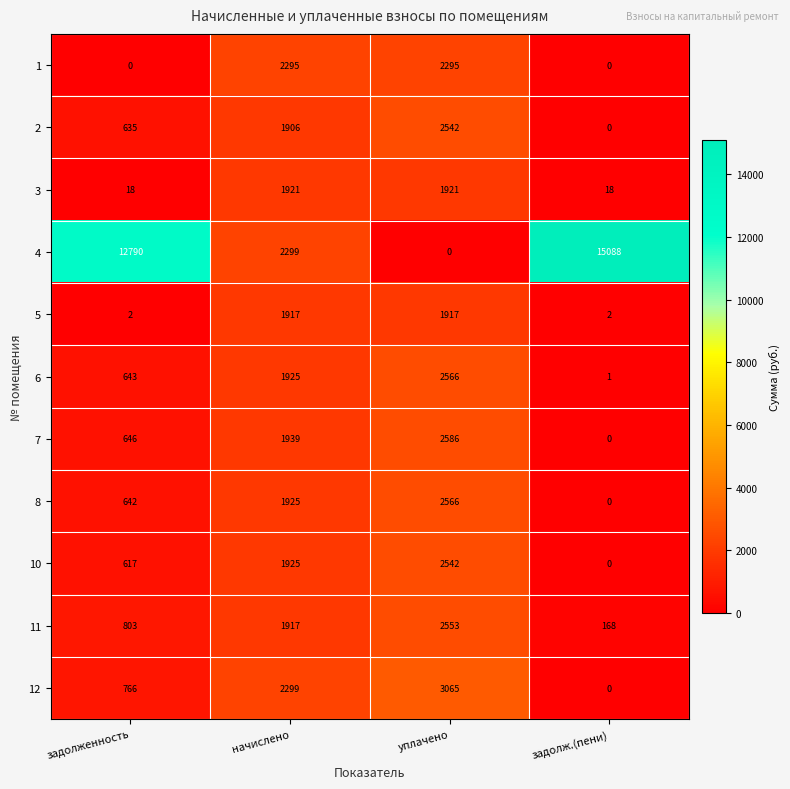

At which category is the sum across all series the highest?

уплачено